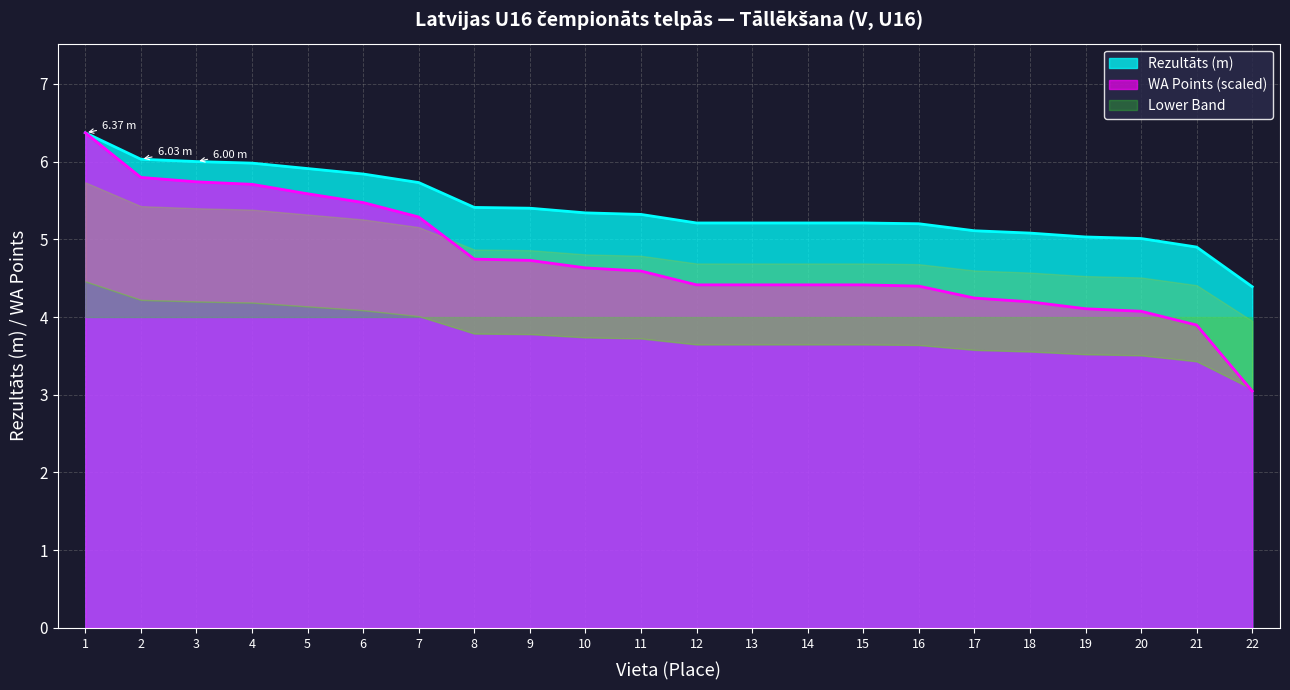

Is it true that Rezultāts equals 5.3 at 11?

True